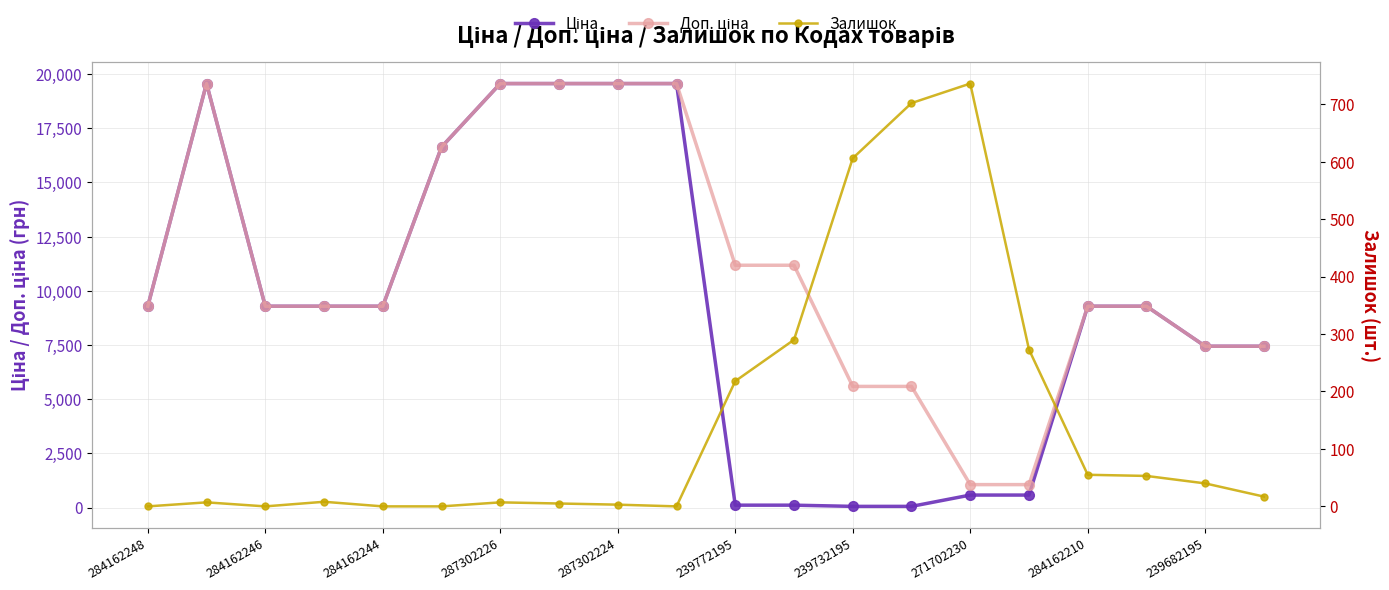

True or false: Доп. ціна and Ціна cross at least once.

False